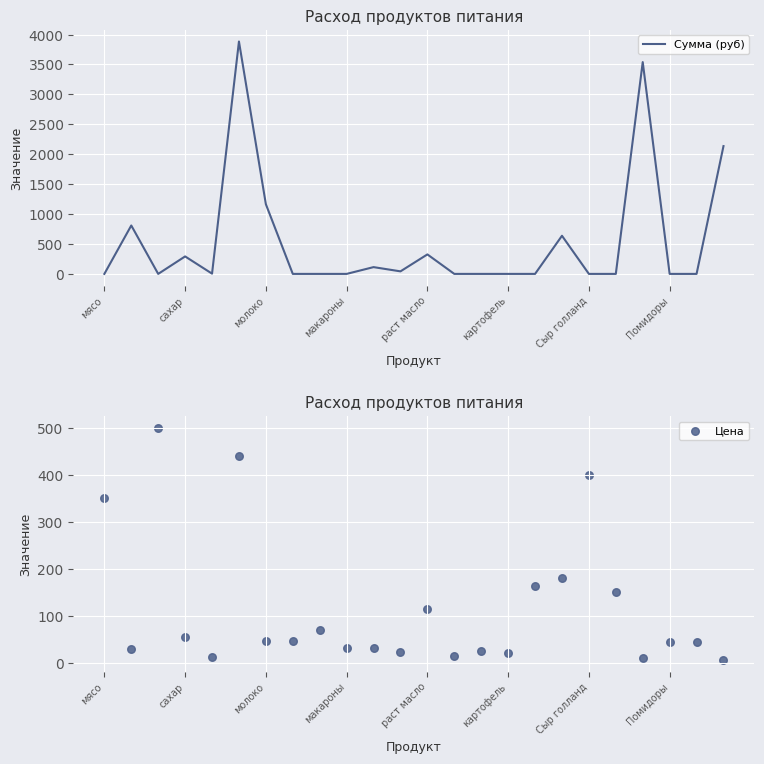

What is the total value across all series at 17?

817.2